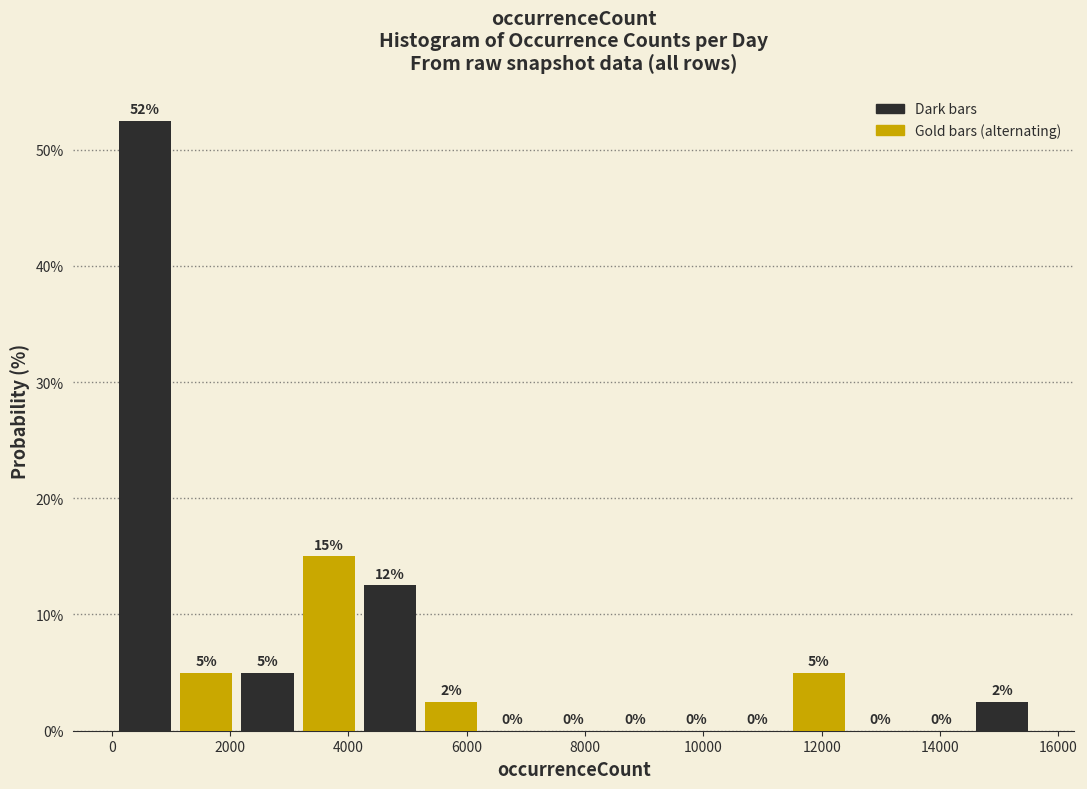

Which range on the x-axis has the tallest bar?

0 to 1000